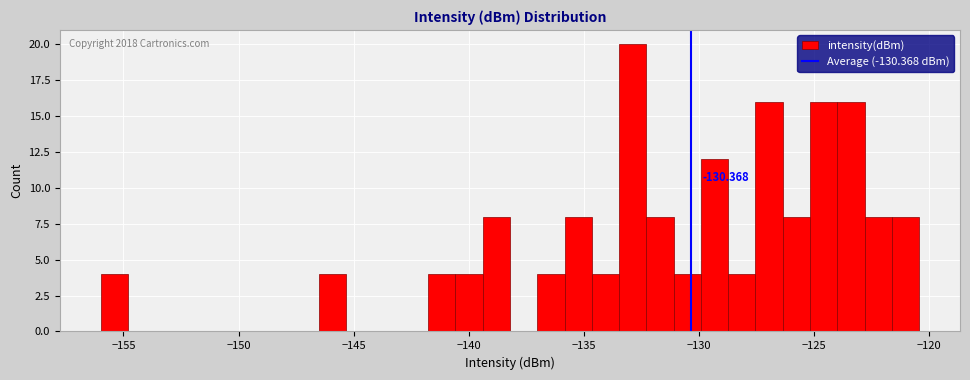

Around what value on the x-axis is the tallest bar? Give the approximate position of its centre, as read against the axis.

-133.0